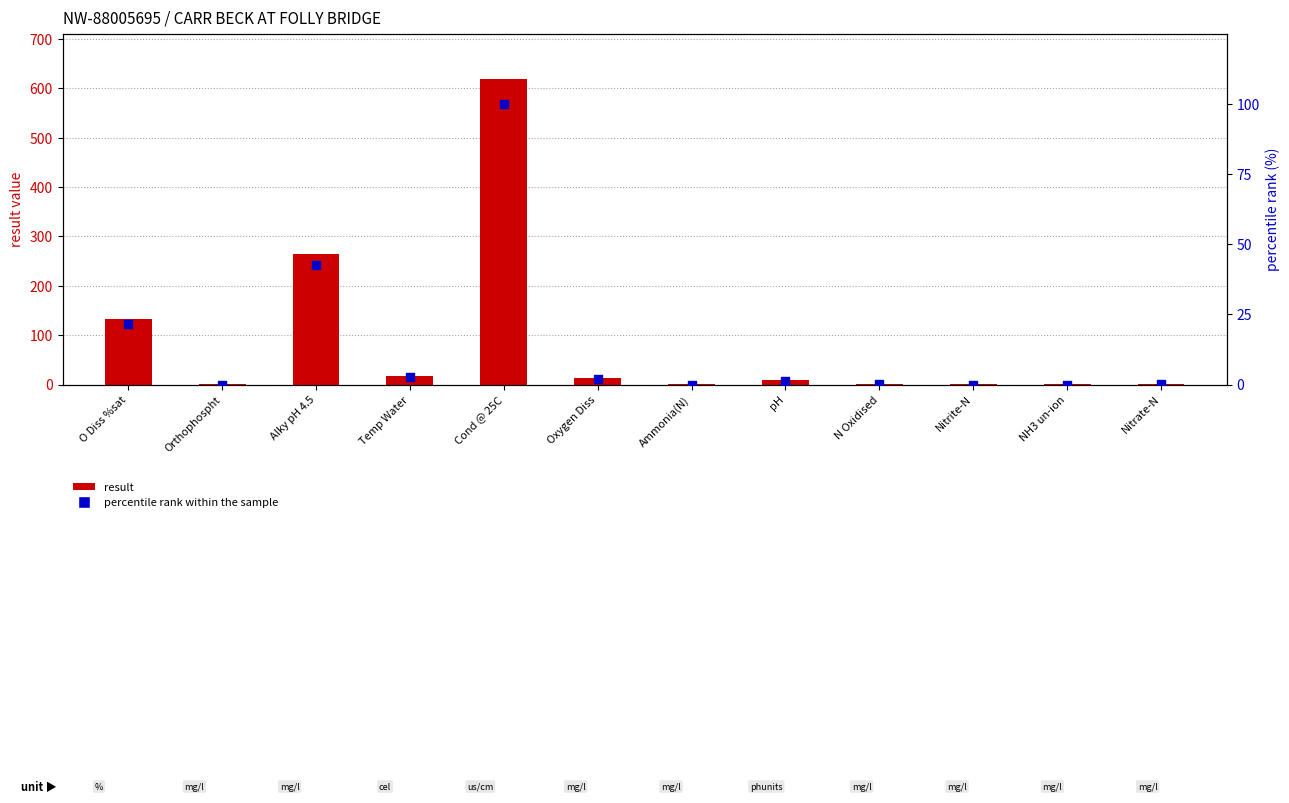

At which category is the sum across all series the highest?

Cond @ 25C